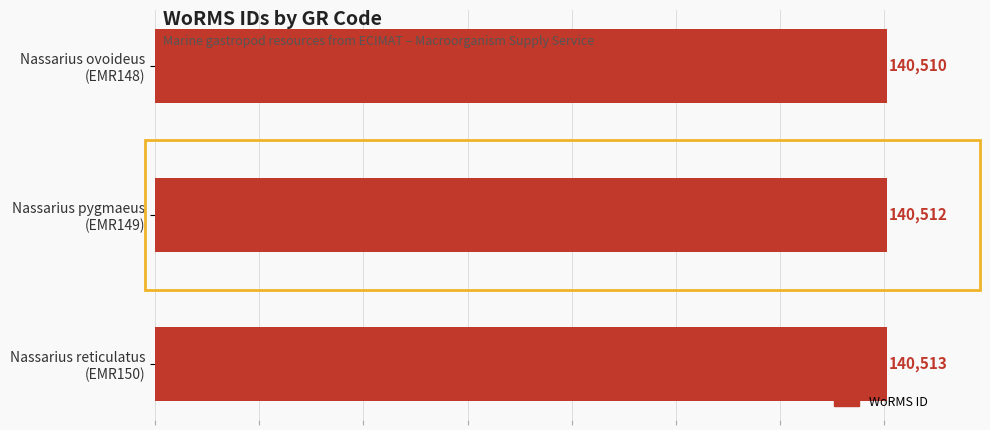

List the labels in order of value, smallest first.

0, 1, 2